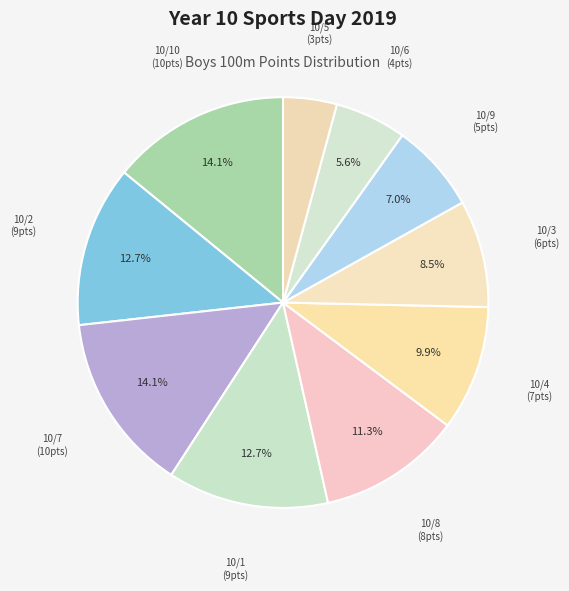

How many segments does this pie chart have?

10